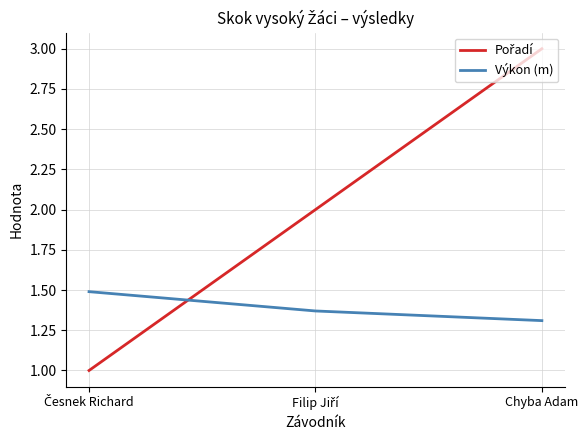

What is the smallest value displayed?

1.0